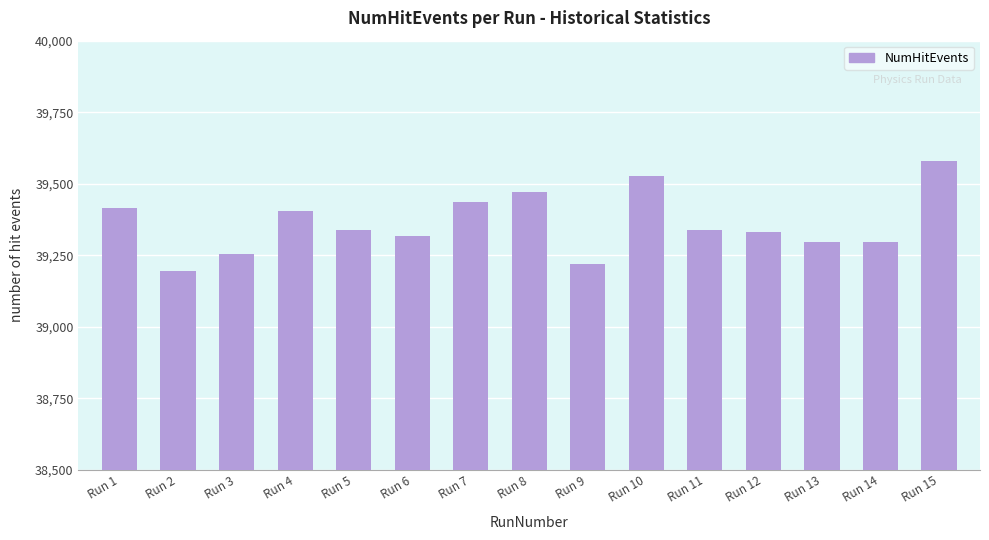

Read the value at Run 7, to the nearest 5.

39435